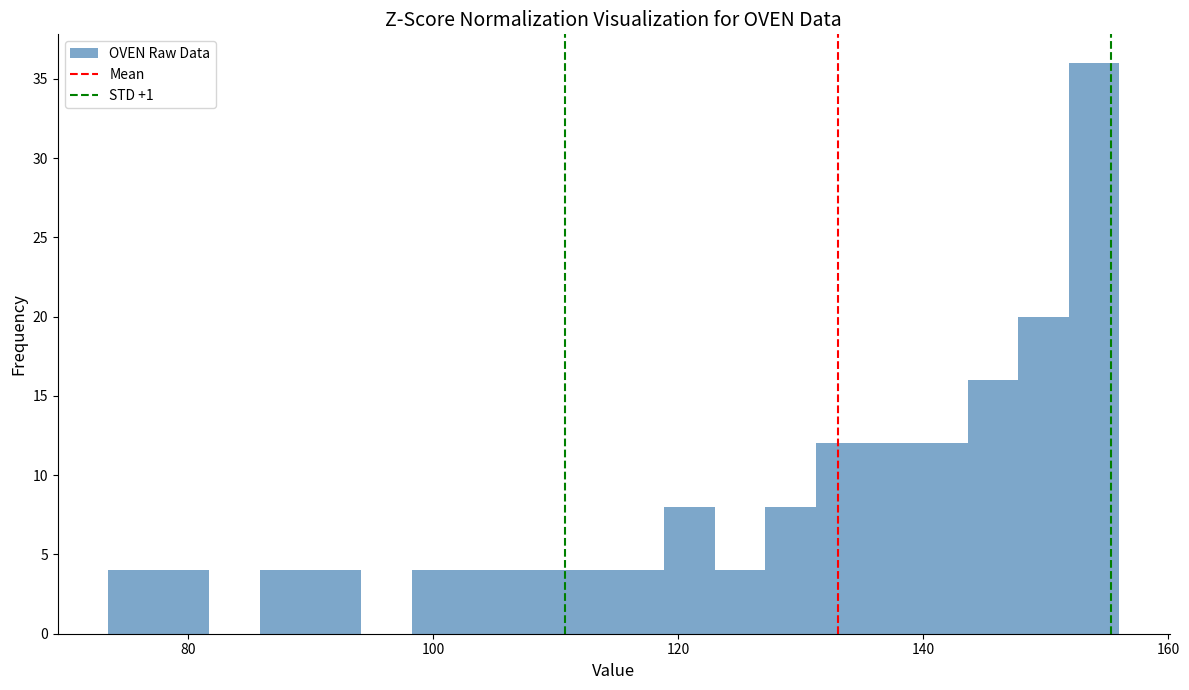

Read against the x-axis, roughly where is the centre of the tallest bar?

154